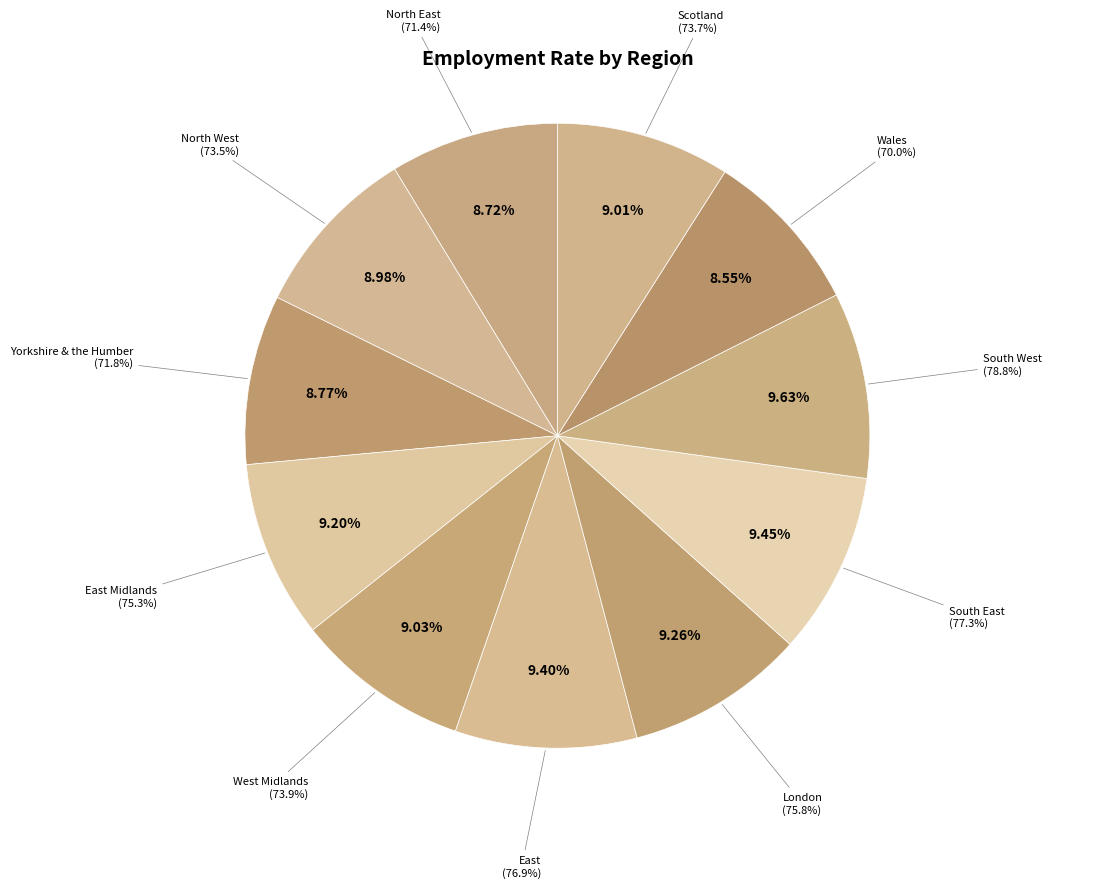

How many segments does this pie chart have?

11